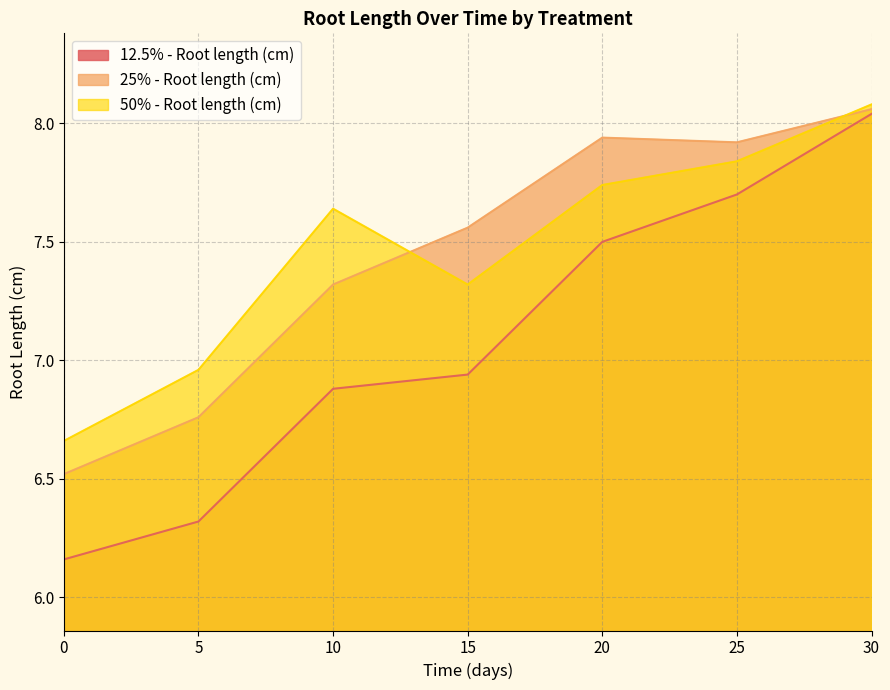

True or false: 12.5% - Root length (cm) and 50% - Root length (cm) cross at least once.

False